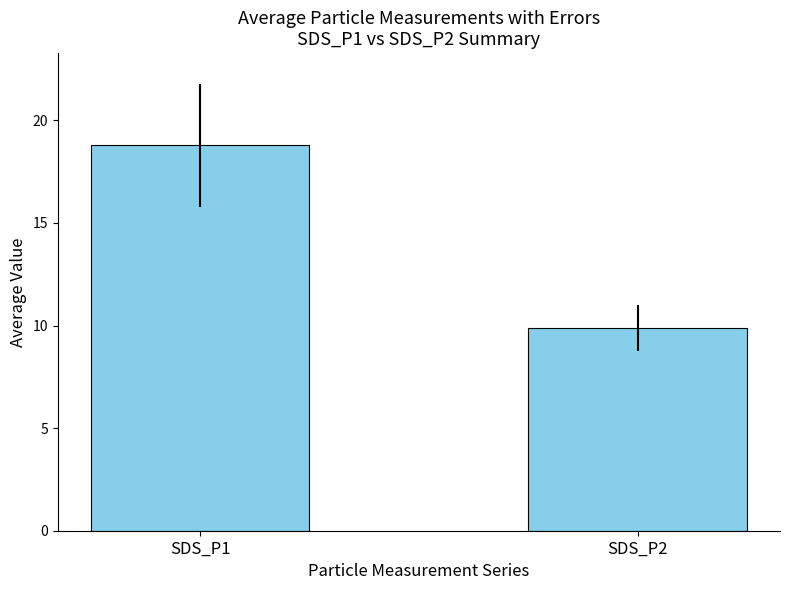

The chart shows a value of 9.9 at SDS_P2. True or false?

True